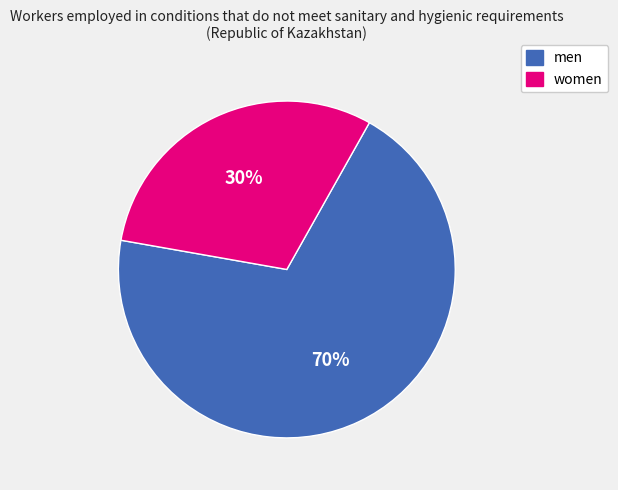

What is the smallest slice in the pie chart?

women